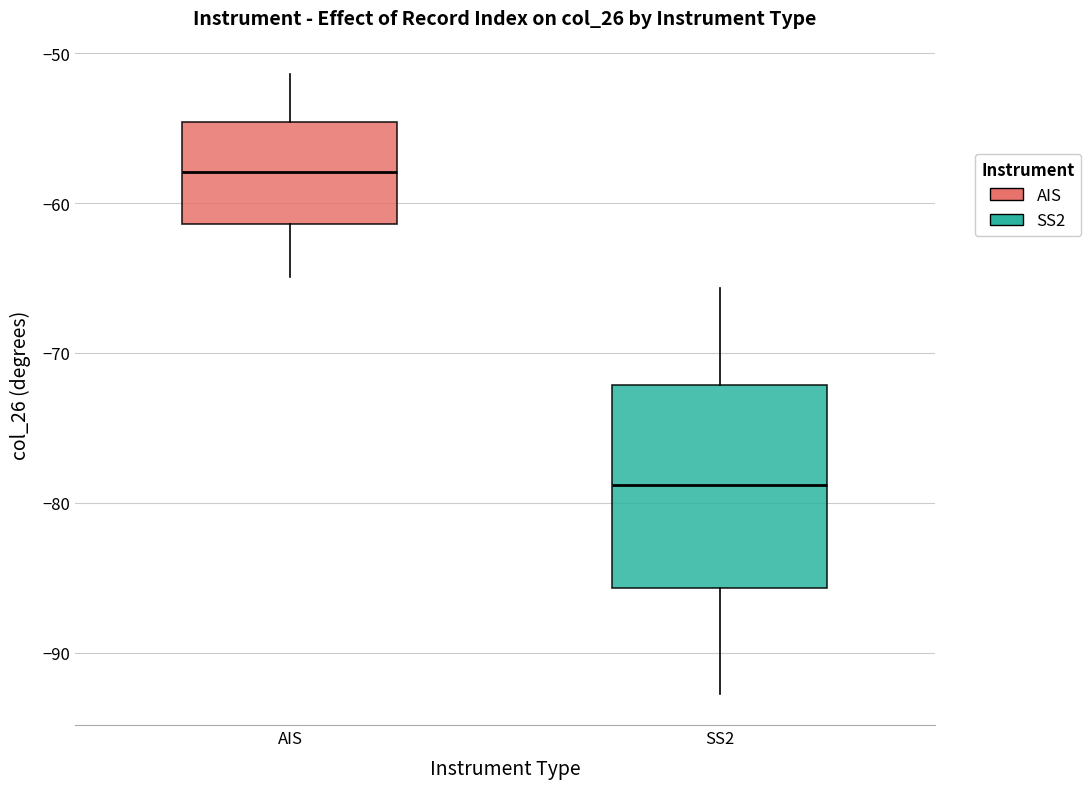

Reading left to right, transcribe this box plot: for each box, give where its median line is, the range the box spans, and where its two whiskers end, as read against the y-axis. The values are not printed on the chart, so give them approximately, as read against the axis.

AIS: median -58, box -61 to -55, whiskers -65 to -51
SS2: median -79, box -86 to -72, whiskers -93 to -66